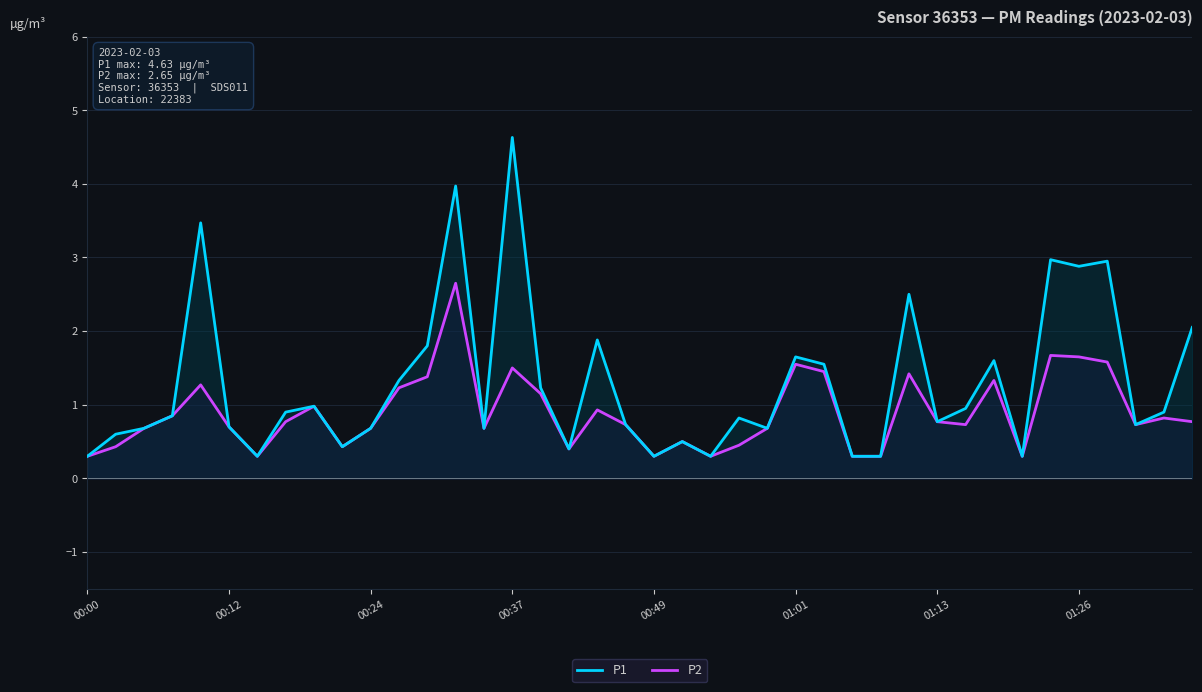

Which series has the largest range (max minus min)?

P1